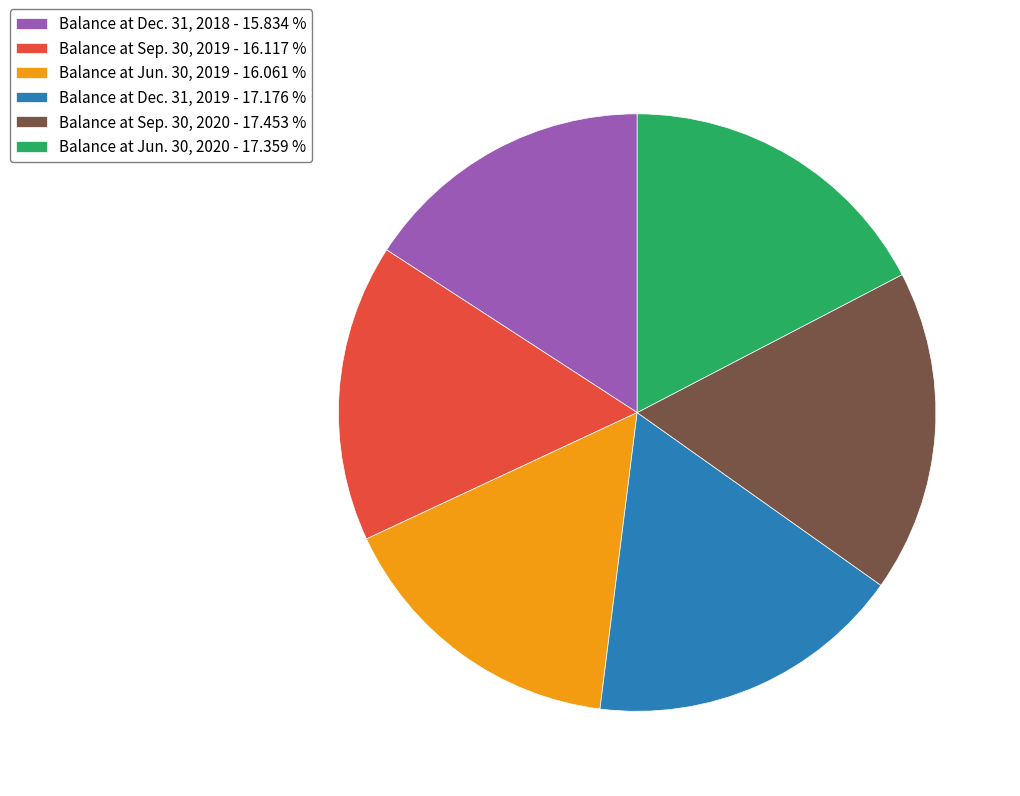

Does Balance at Dec. 31, 2019 - 17.176 % account for over 50% of the chart?

No